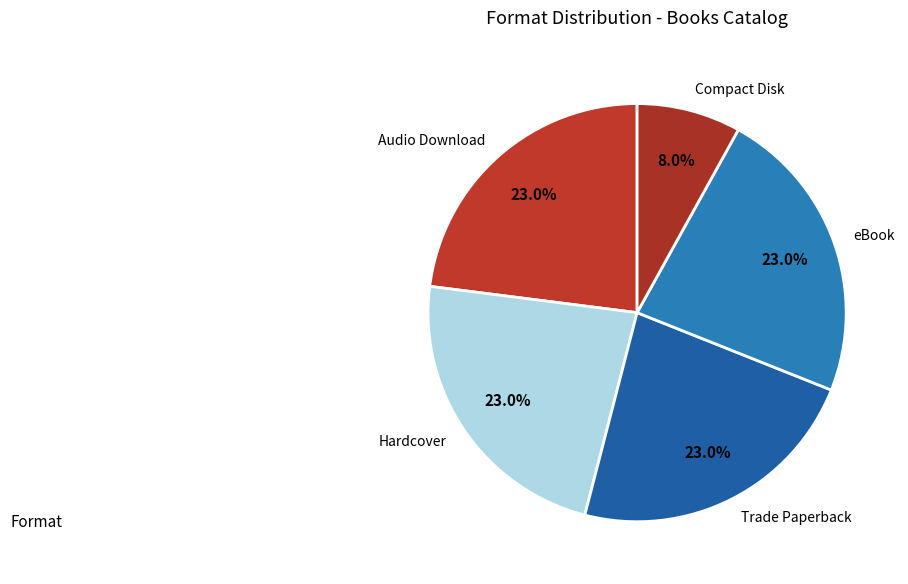

Does any single category account for the majority?

No